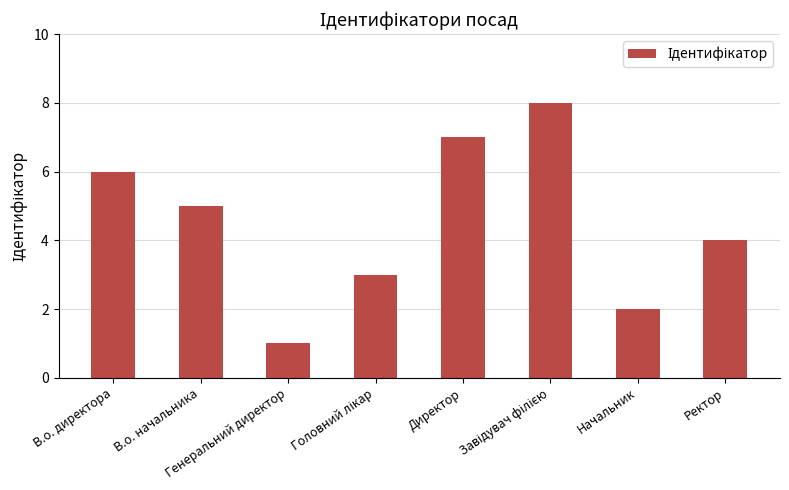

What is the difference between the maximum and minimum values?

7